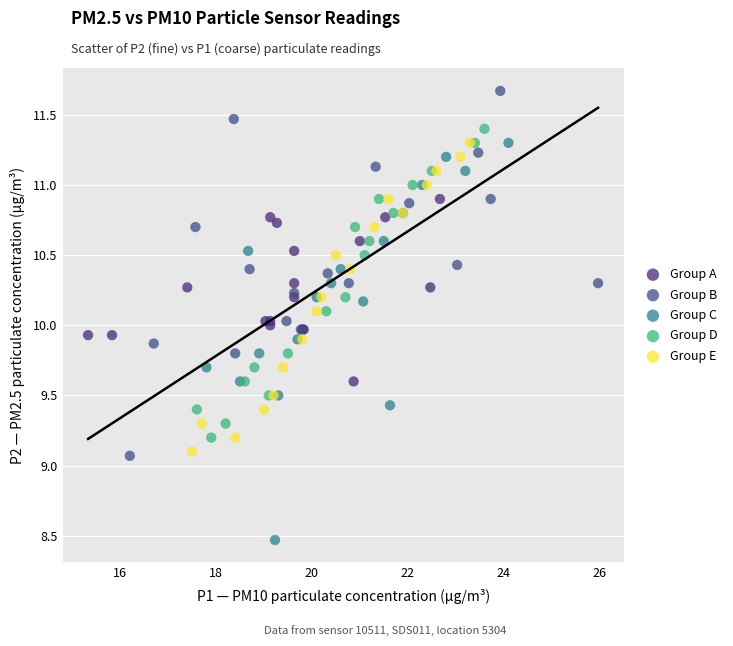

Which series has the largest Y range (max minus min)?

Group C